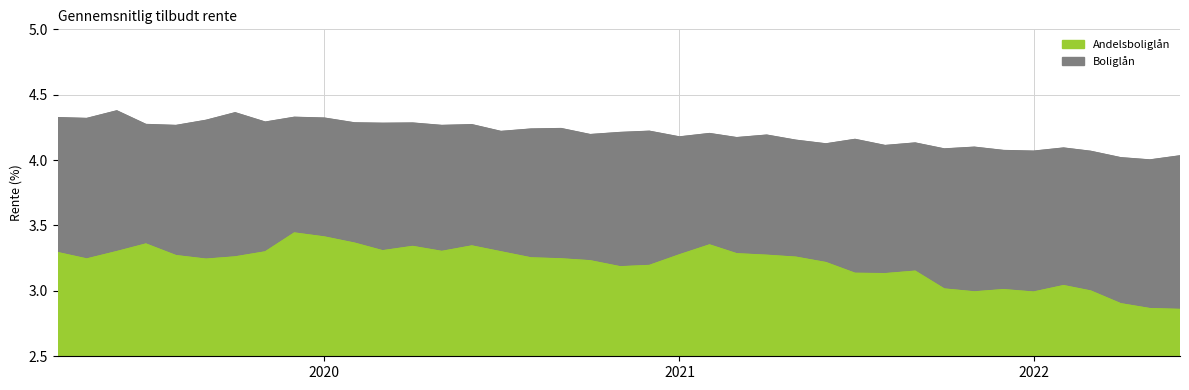

What is the sum of all Boliglån values?

163.8